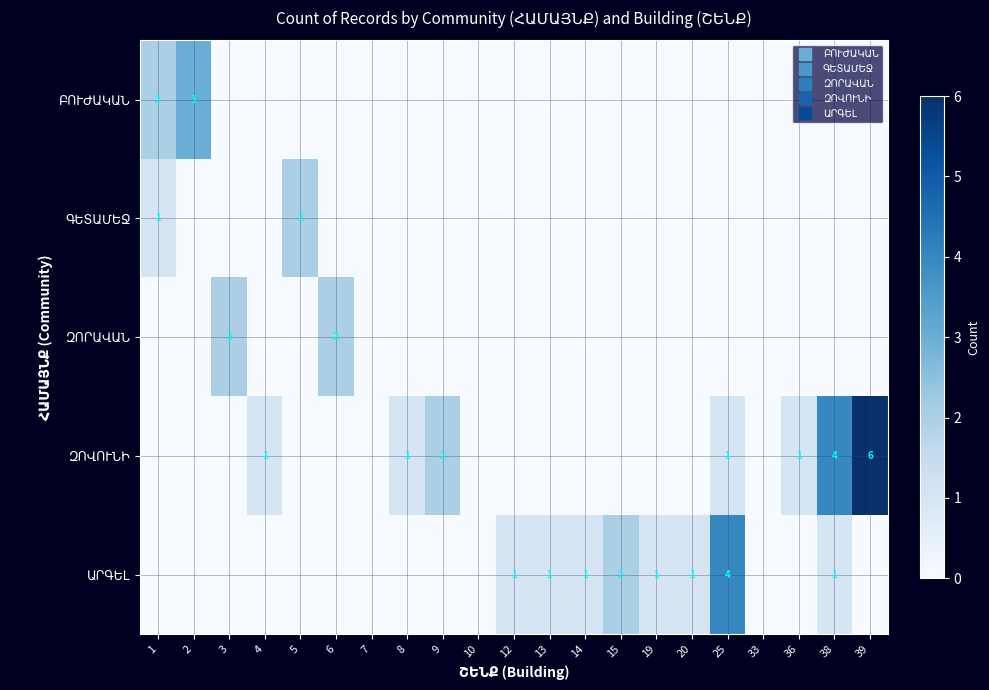

How many data points does each series have?

21